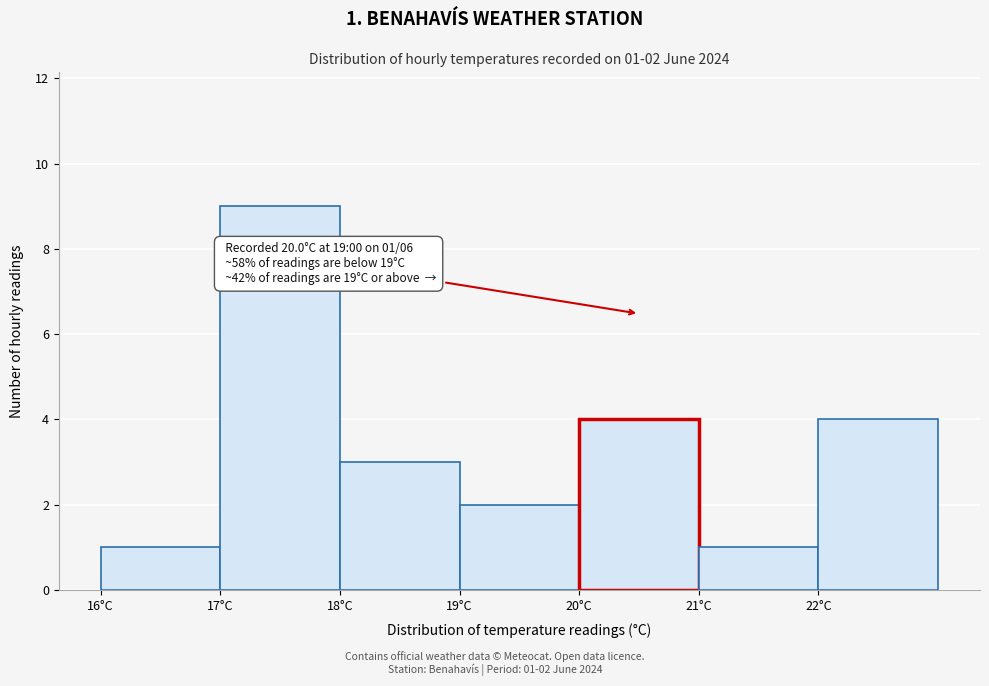

Which range on the x-axis has the tallest bar?

17 to 18